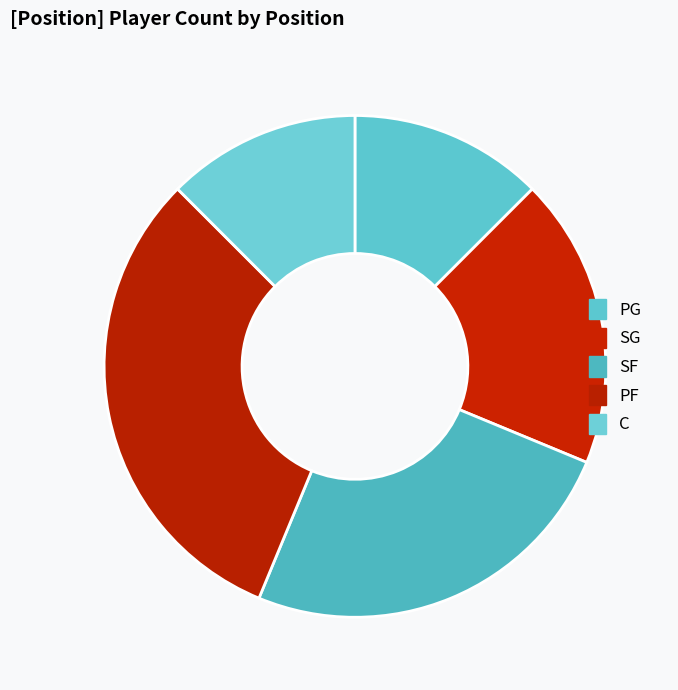

What is the largest slice in the pie chart?

PF